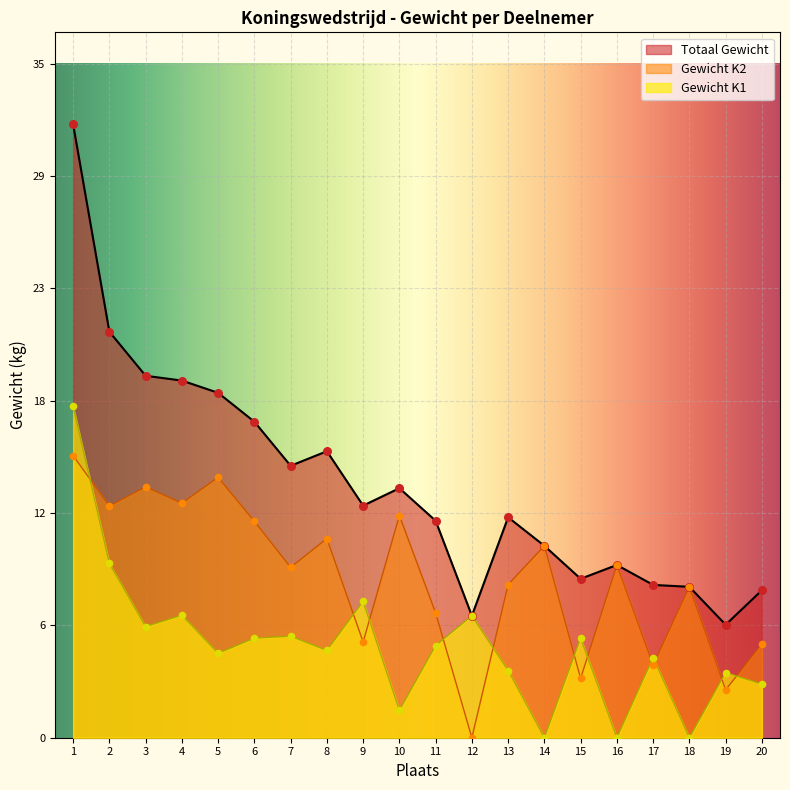

Which series contains the highest Y value?

Totaal Gewicht